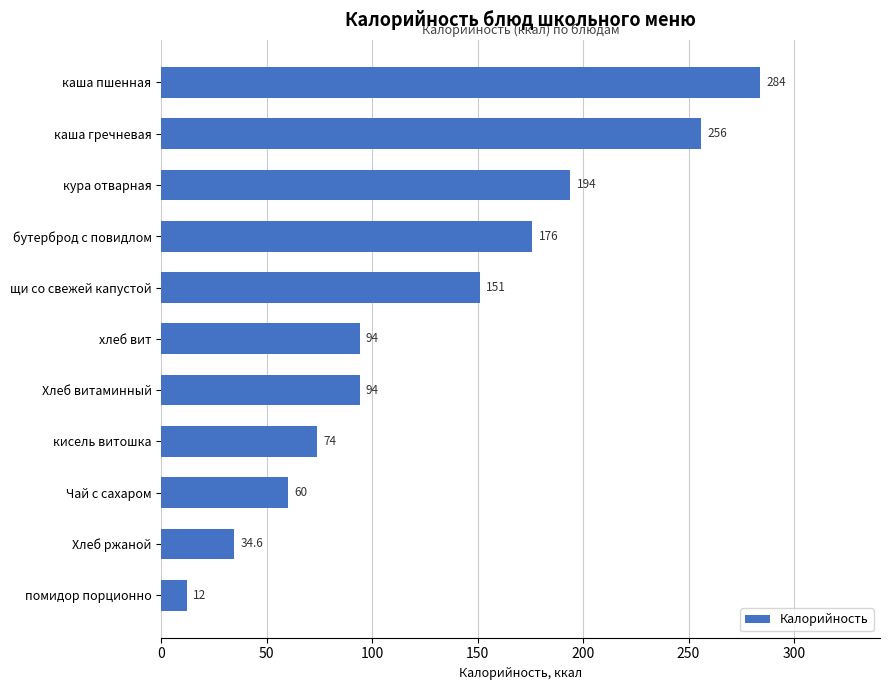

What is the difference between the maximum and second lowest values?

249.4